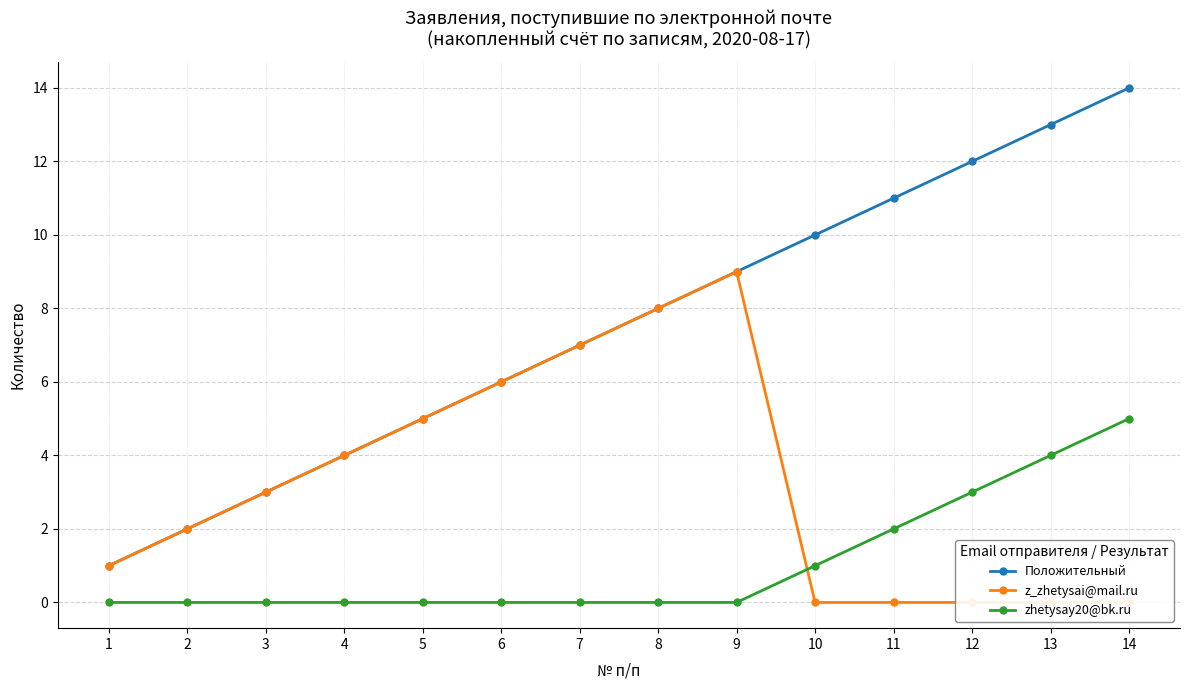

What is the total value across all series at 1?

2